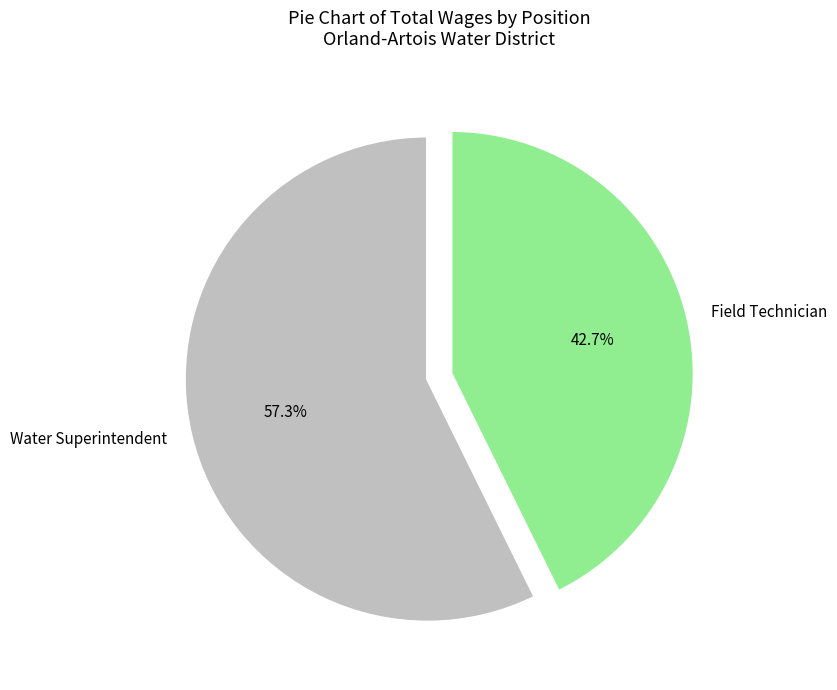

Which slice is the largest?

Water Superintendent